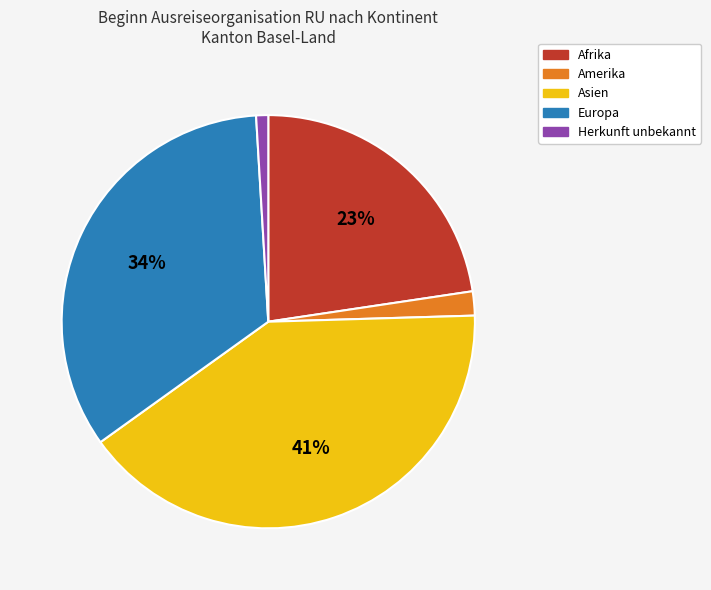

To the nearest percent, what portion does Europa represent?

34%